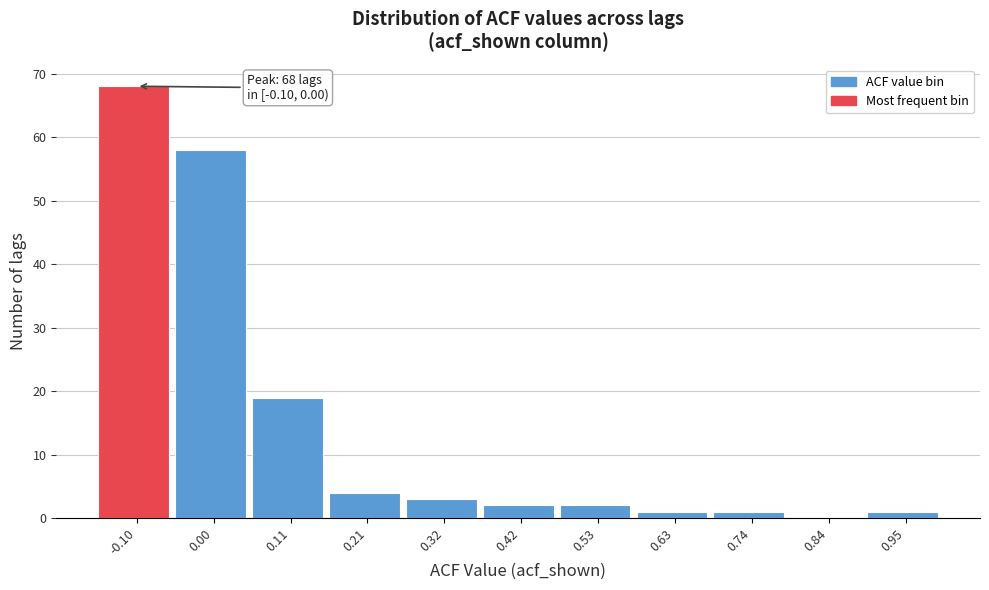

Reading right to left, transcribe all the data shown in this chart.

0.95=1	0.84=0	0.74=1	0.63=1	0.53=2	0.42=2	0.32=3	0.21=4	0.11=19	0.00=58	-0.10=68